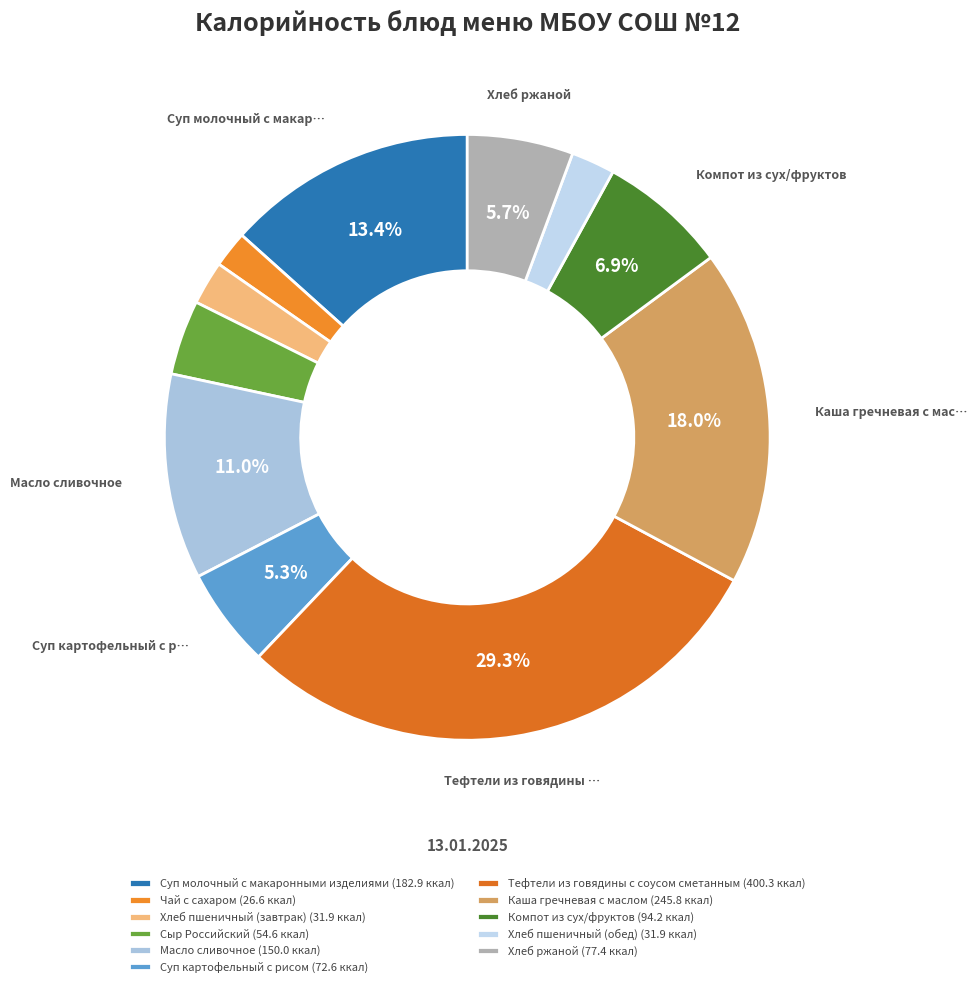

Count the number of slices in the pie.

11